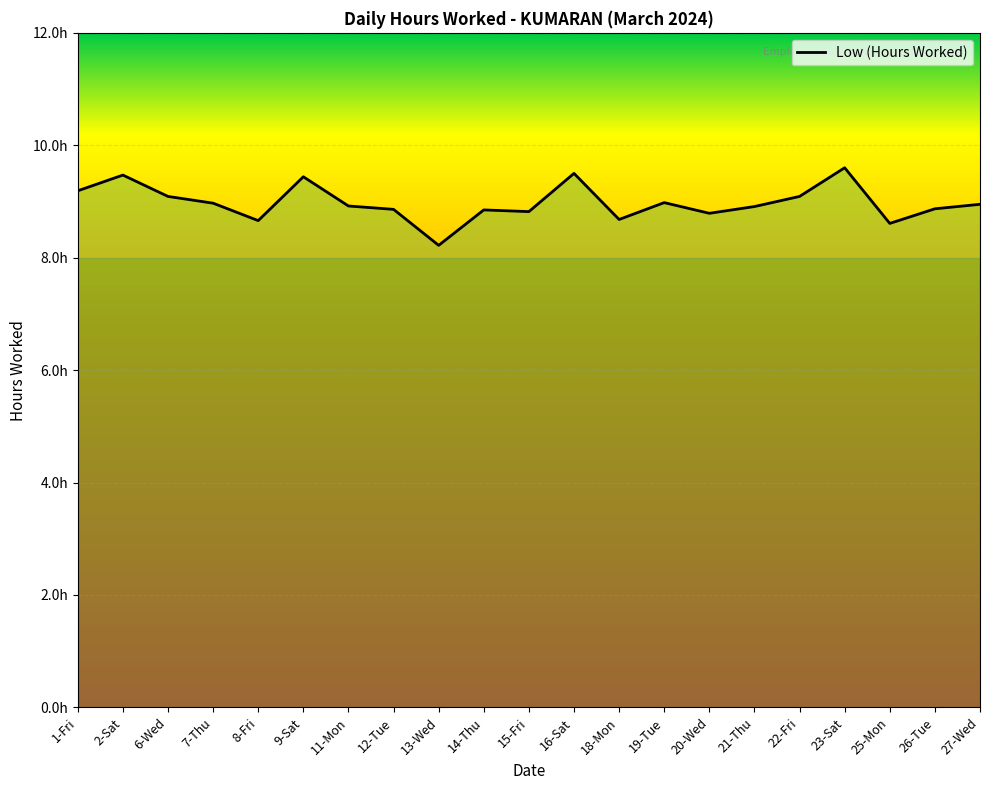

What position from the right is 22-Fri?

5